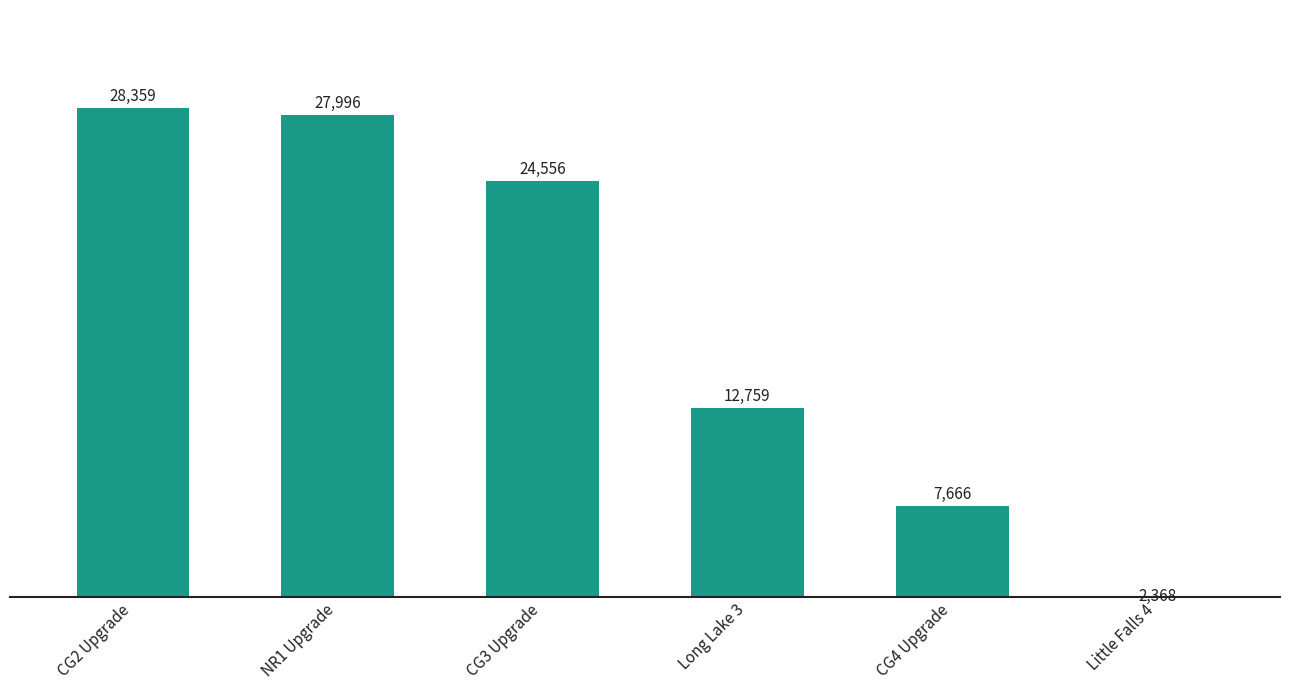

What is the change in value from CG3 Upgrade to Little Falls 4?

-22188